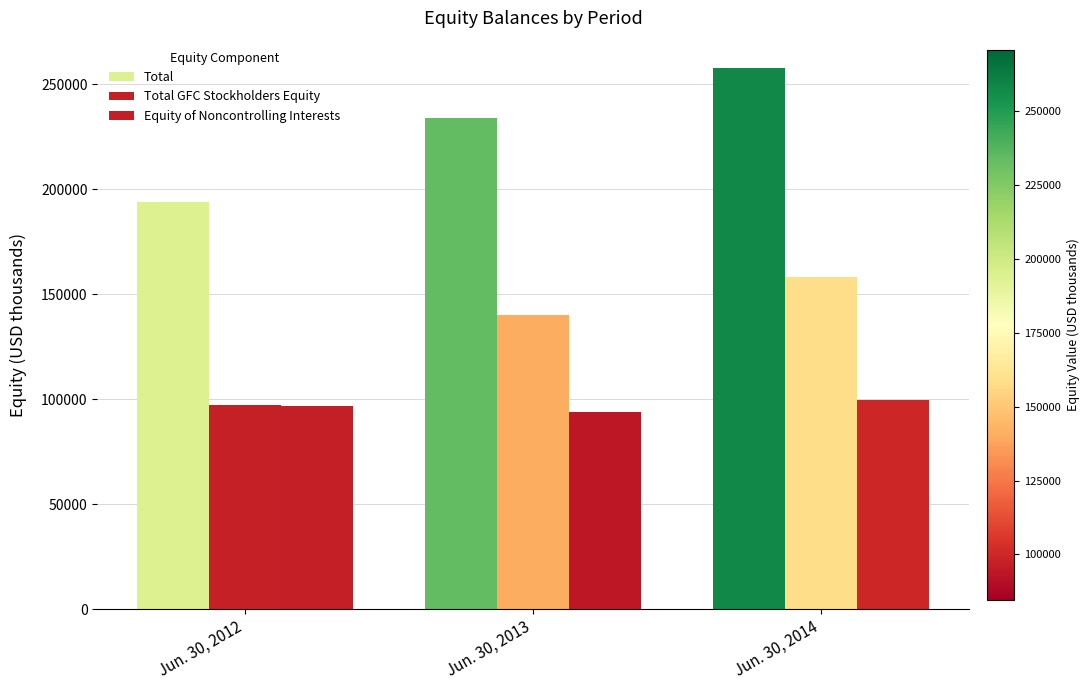

Count the number of data series in this chart.

3